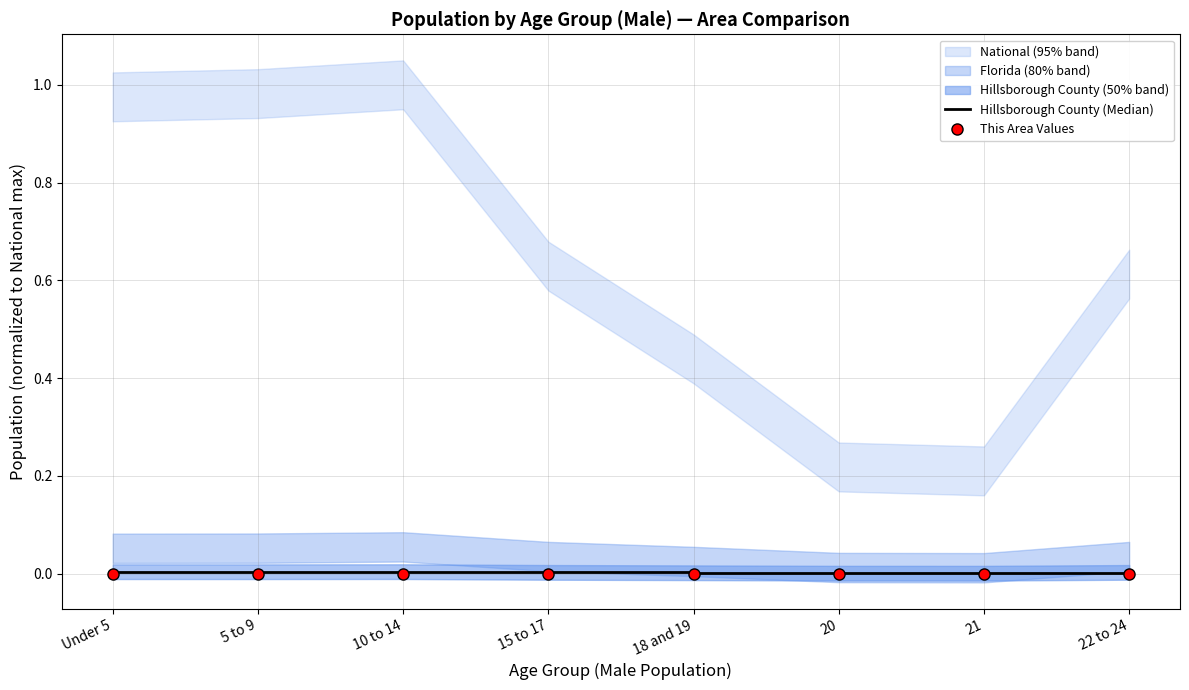

The This Area Values series shows 0.0 at 22 to 24. True or false?

True